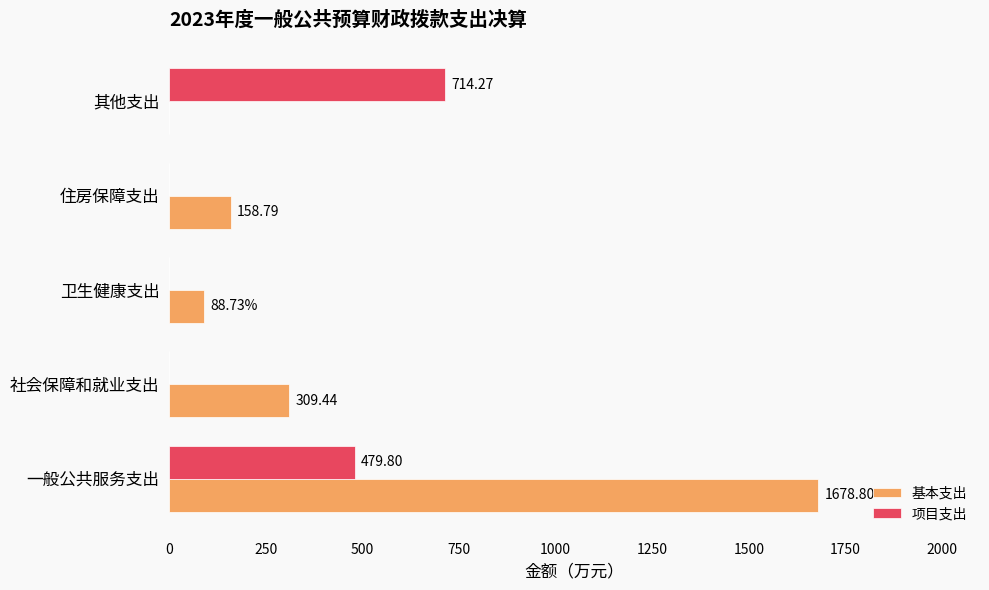

Is the value of 项目支出 at 住房保障支出 greater than the value of 基本支出 at 一般公共服务支出?

No